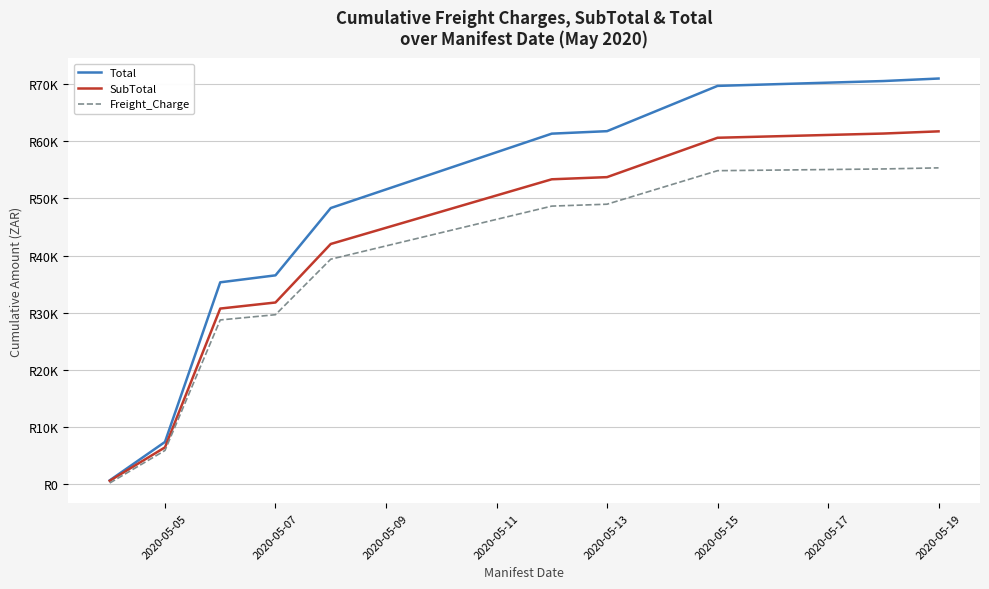

What is the lowest value of the Freight_Charge series?

86.2